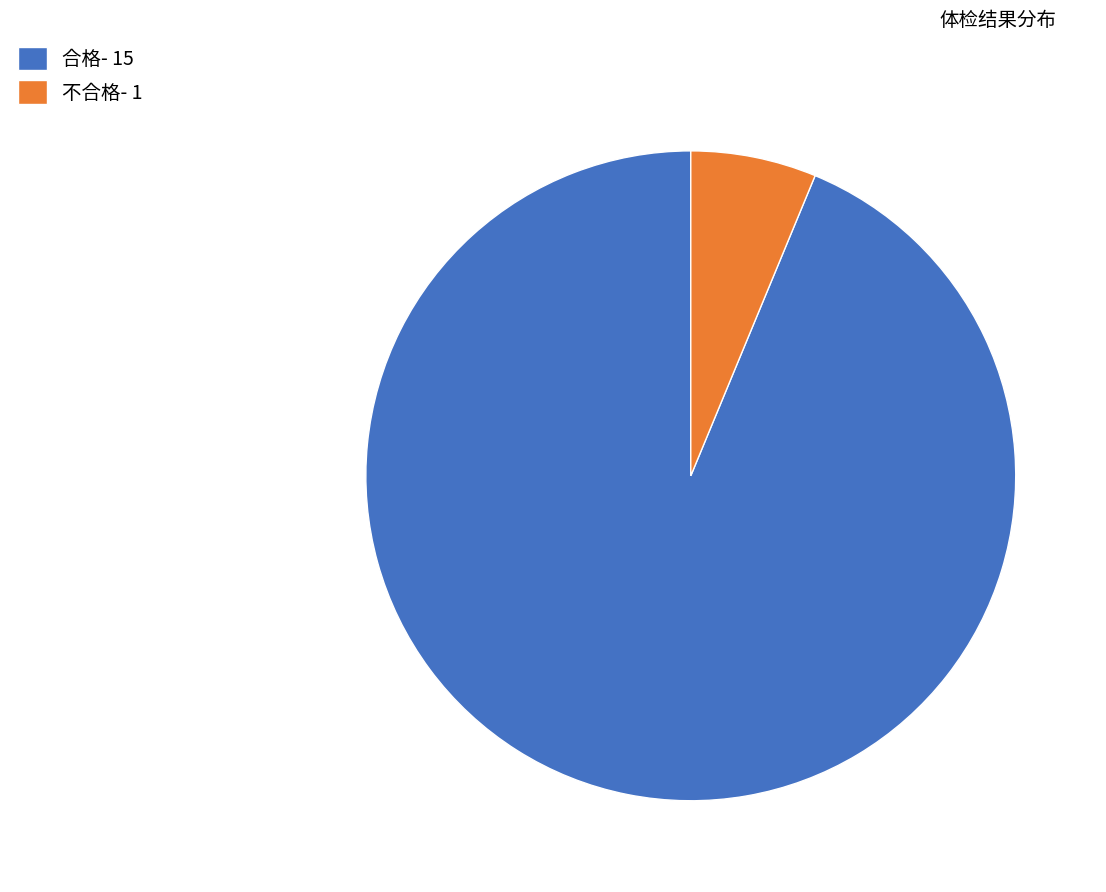

Is 合格- 15 the majority of the pie?

Yes